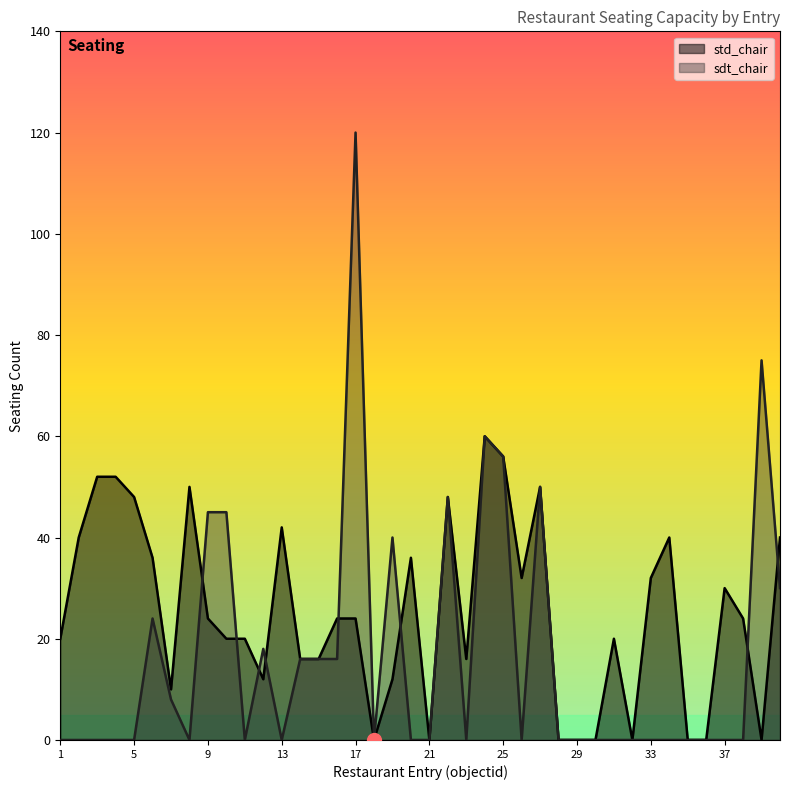

List the series in order of their peak value, highest first.

sdt_chair, std_chair